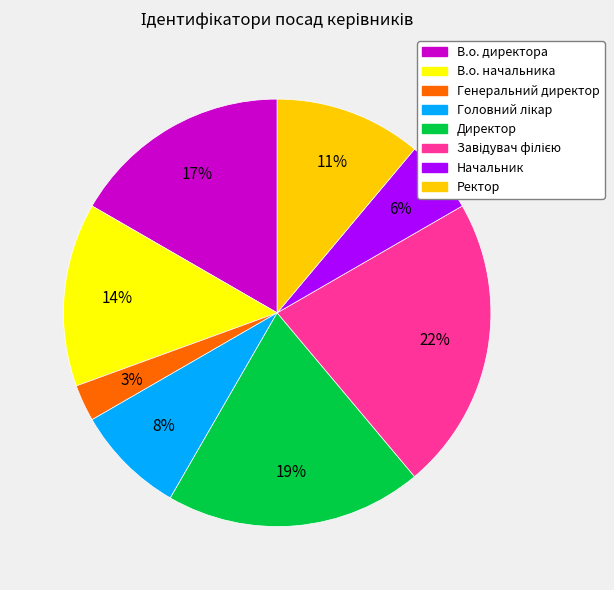

The В.о. директора slice represents 26% of the pie. True or false?

False